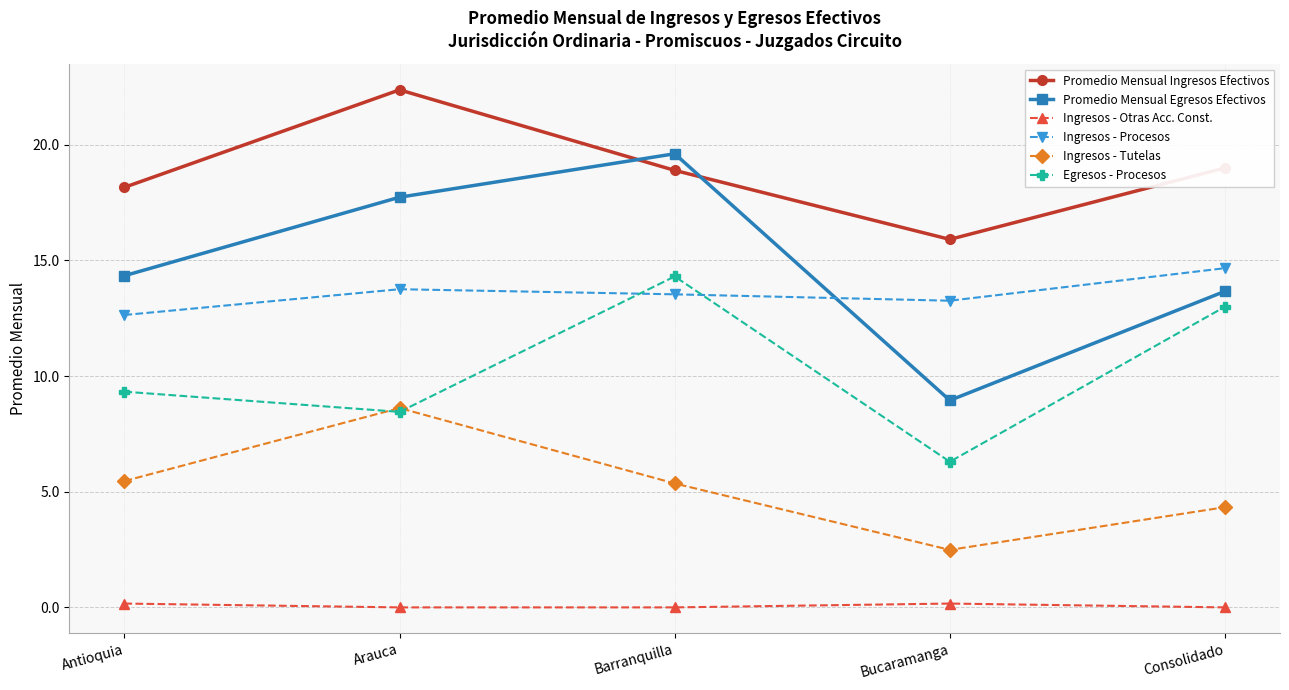

Does the chart have visible grid lines?

Yes